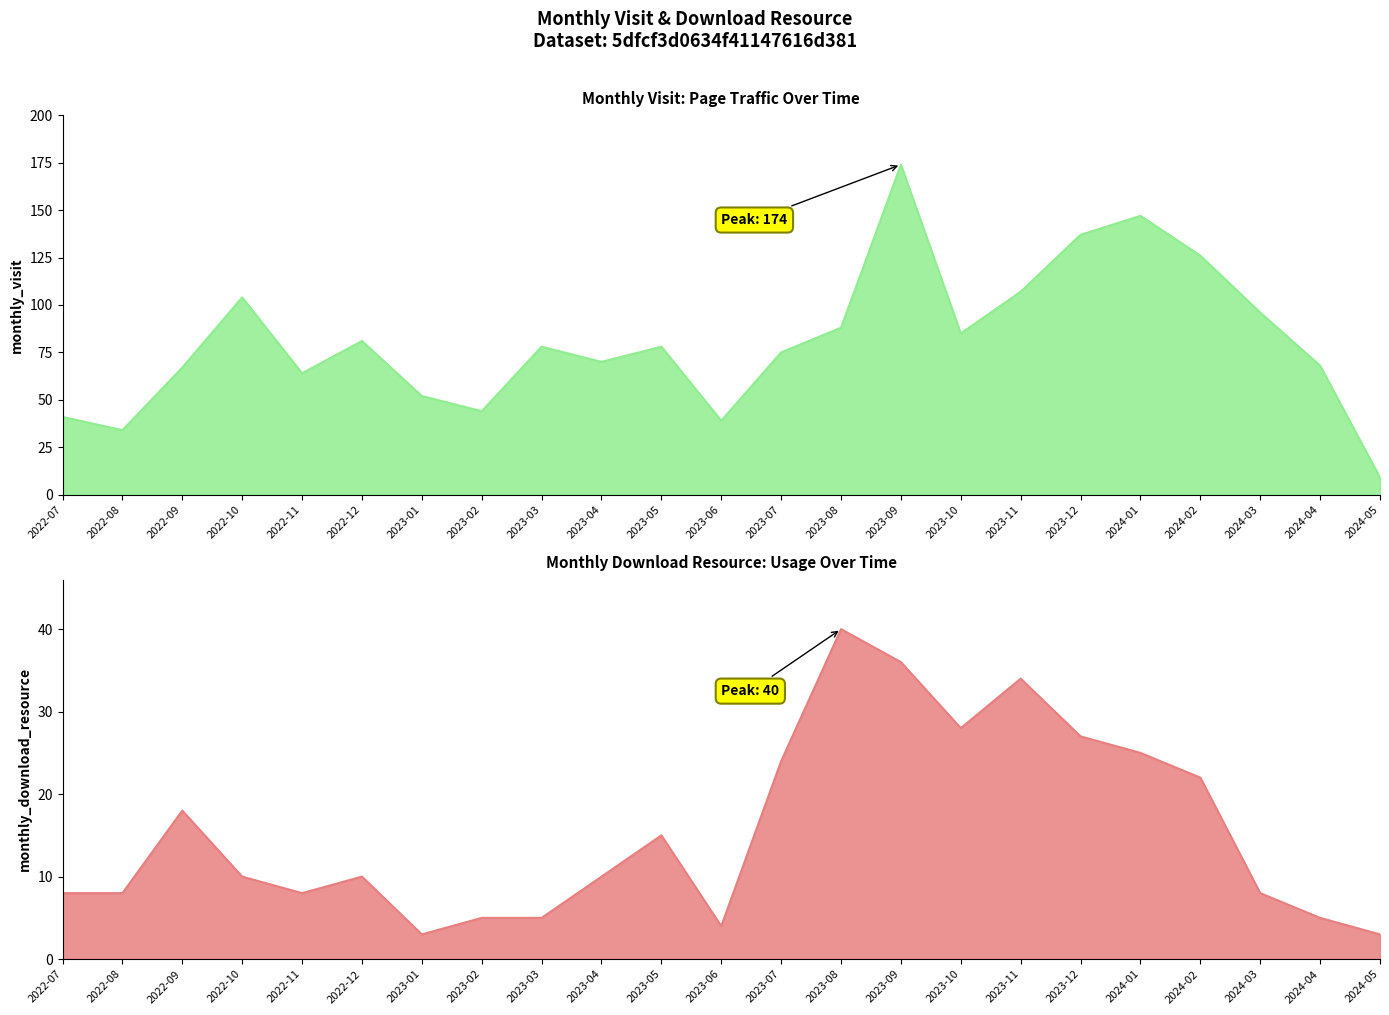

Reading left to right, extract all data points from this chart.

monthly_visit: 41	34	67	104	64	81	52	44	78	70	78	39	75	88	174	85	107	137	147	126	96	68	9
monthly_download_resource: 8	8	18	10	8	10	3	5	5	10	15	4	24	40	36	28	34	27	25	22	8	5	3